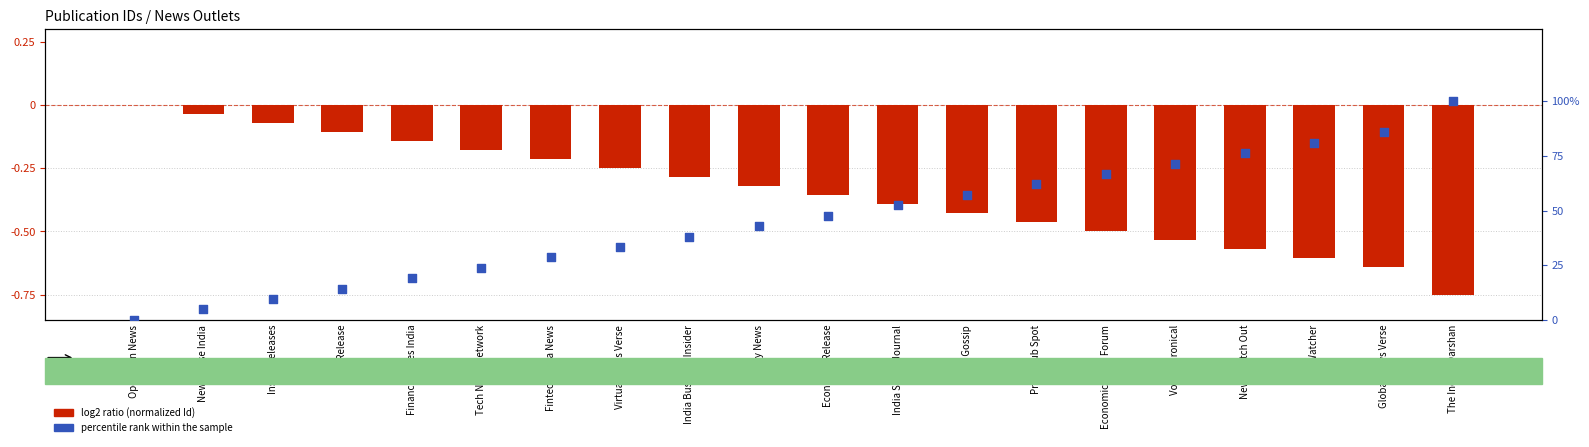

Which series contains the highest Y value?

percentile rank within the sample